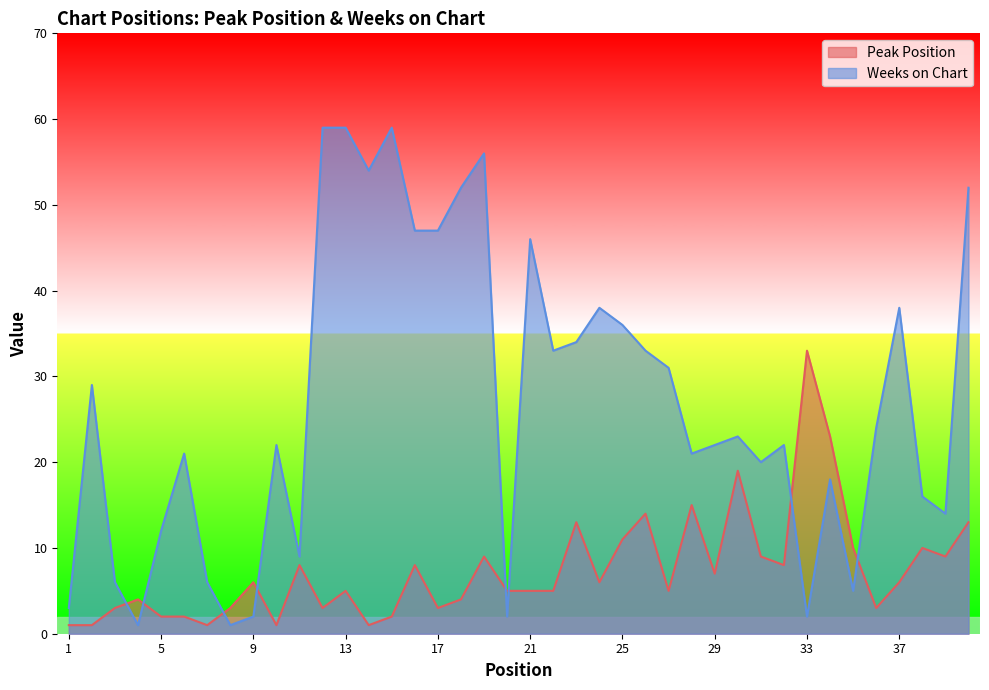

At how many categories does at least one series exceed 41?

10